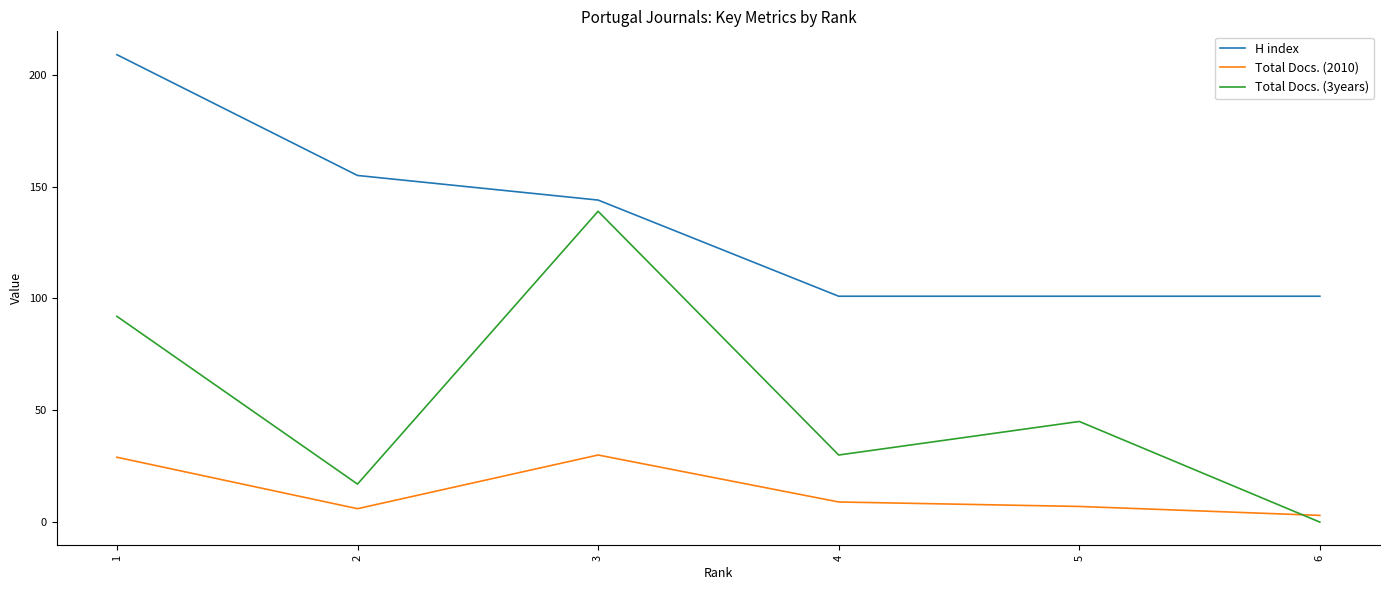

What is the maximum value shown in the chart?

209